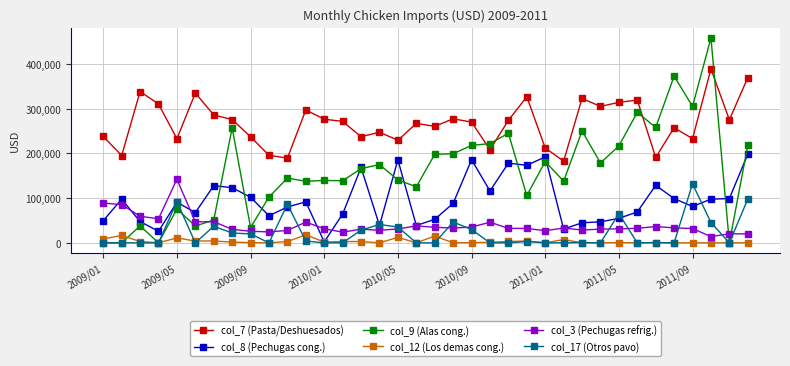

How many values in the col_17 (Otros pavo) series are below 650?

18